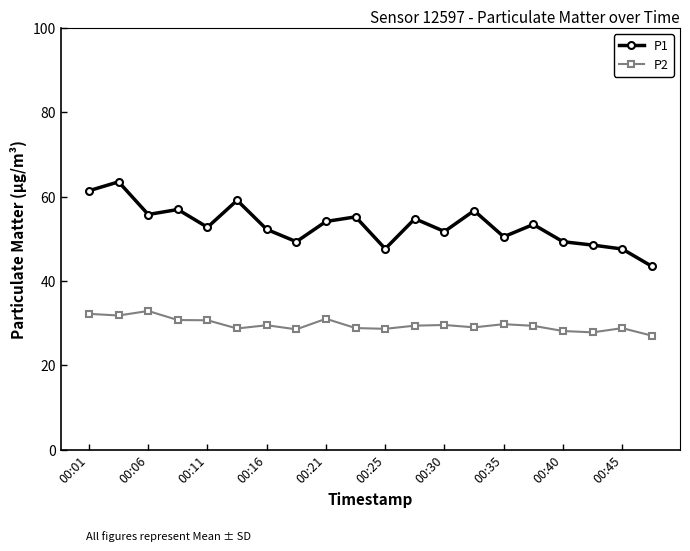

Which series has the widest spread of values?

P1